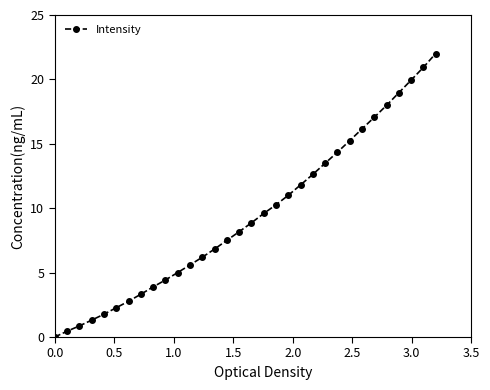

True or false: there are more than 2 points higher than both neighbors.

False